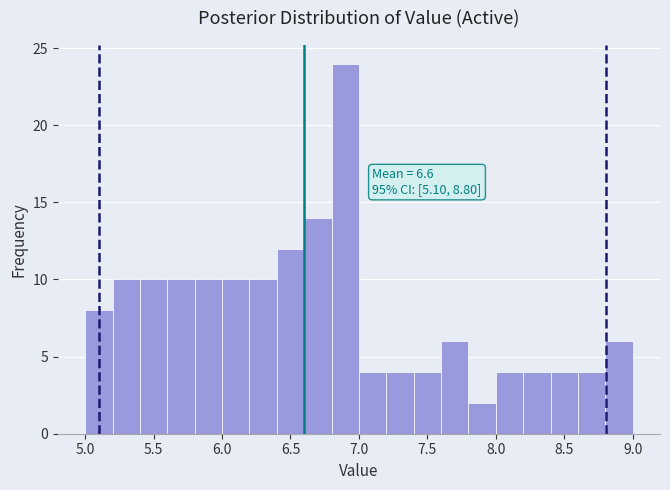

Over which range of the x-axis is the bar tallest?

6.8 to 7.0